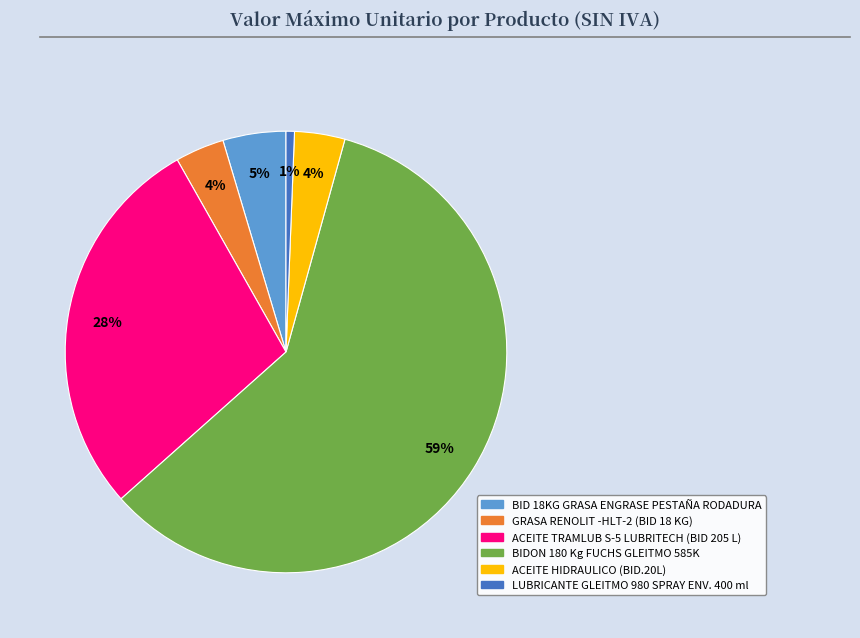

To the nearest percent, what portion does LUBRICANTE GLEITMO 980 SPRAY ENV. 400 ml represent?

1%